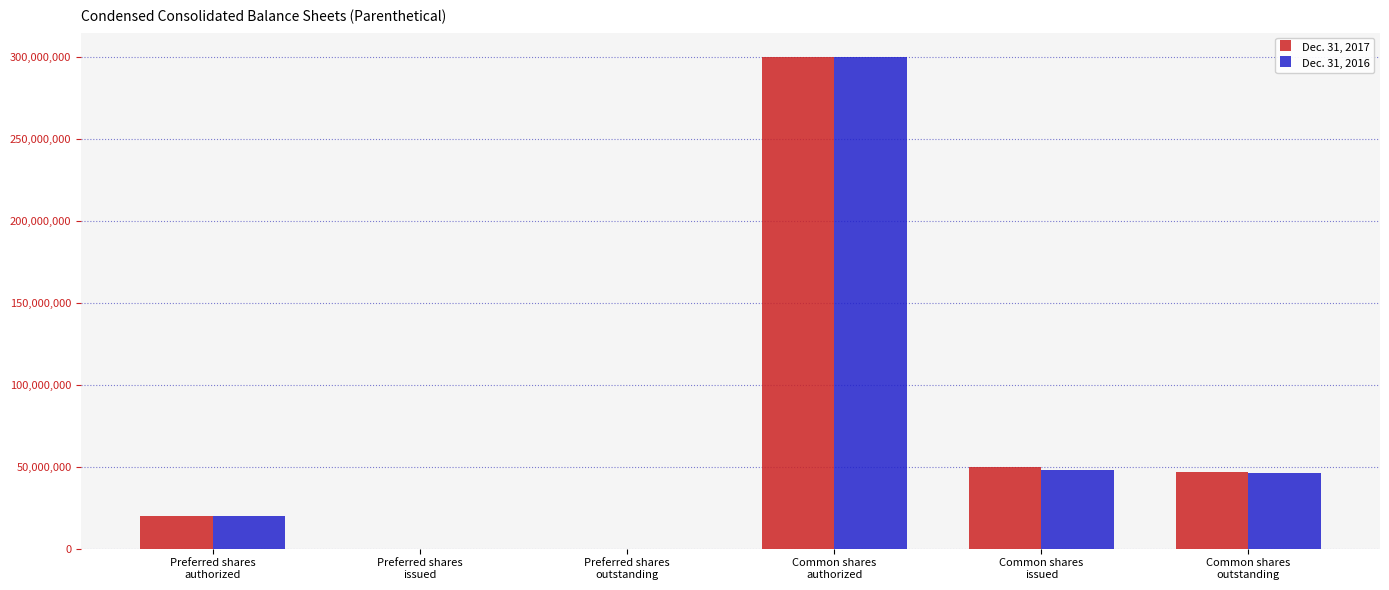

Which series has the widest spread of values?

Dec. 31, 2017